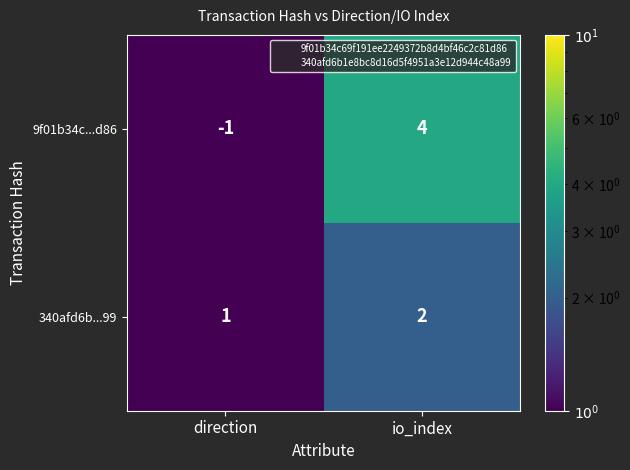

What is the difference between the maximum and minimum values in the 9f01b34c...d86 series?

5